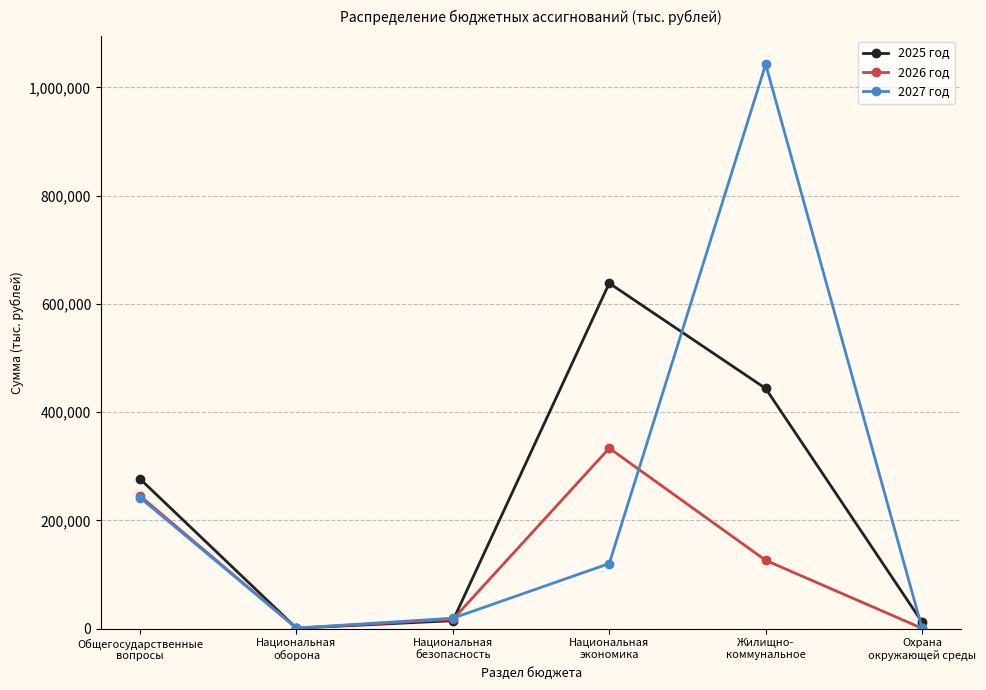

What is the value of the 2025 год point at the 5th from the left?

443714.1